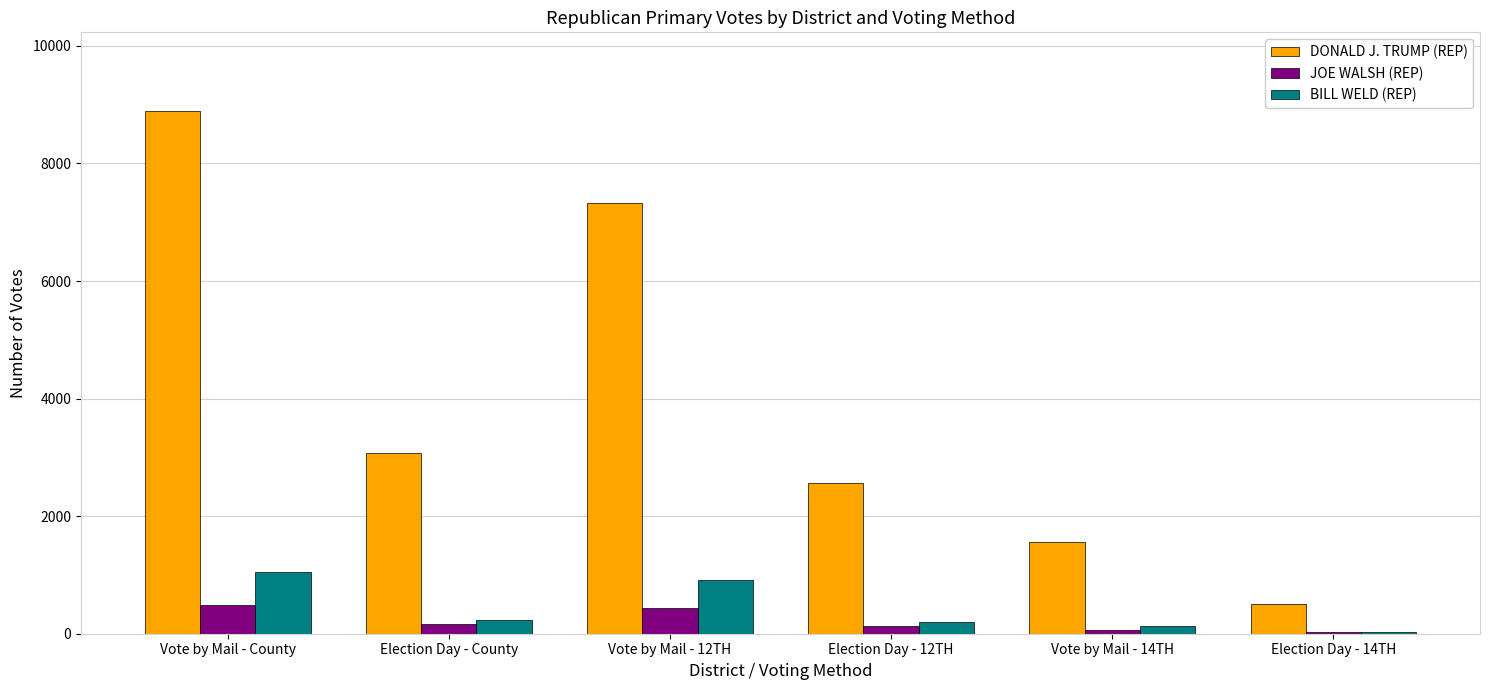

What are all the series names shown in the legend?

DONALD J. TRUMP (REP), JOE WALSH (REP), BILL WELD (REP)